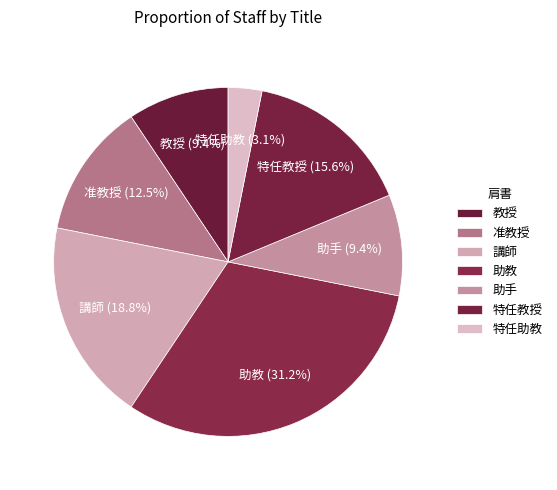

Does 助手 represent more than half of the total?

No